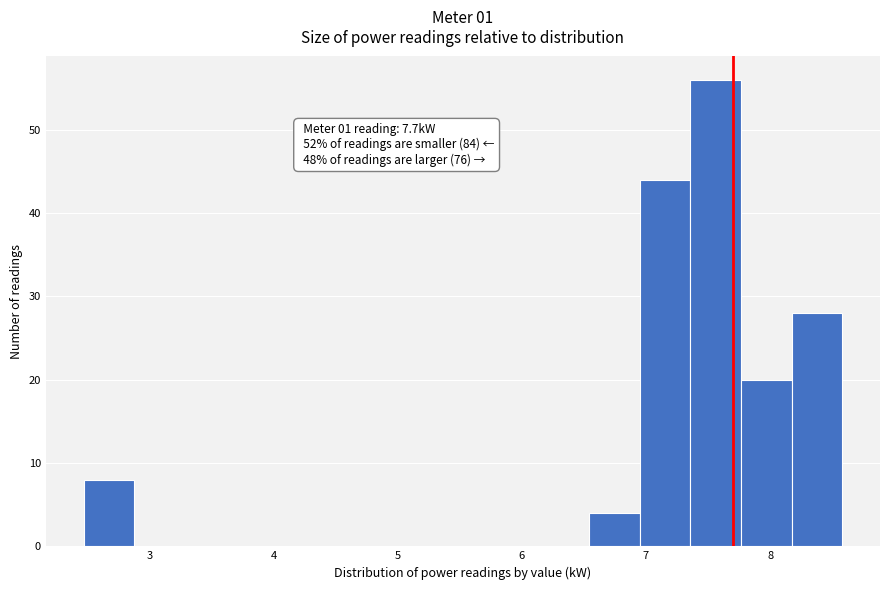

Which range on the x-axis has the tallest bar?

7.4 to 7.8